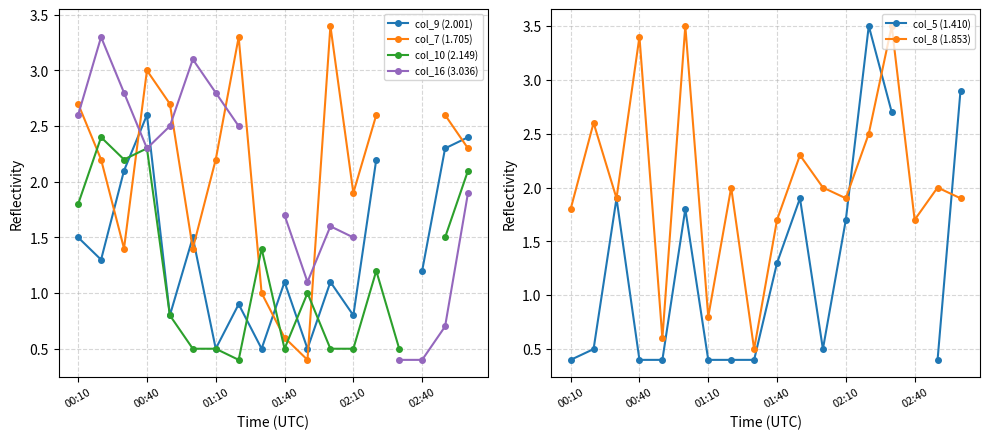

Is this an area chart (filled region under the line)?

No